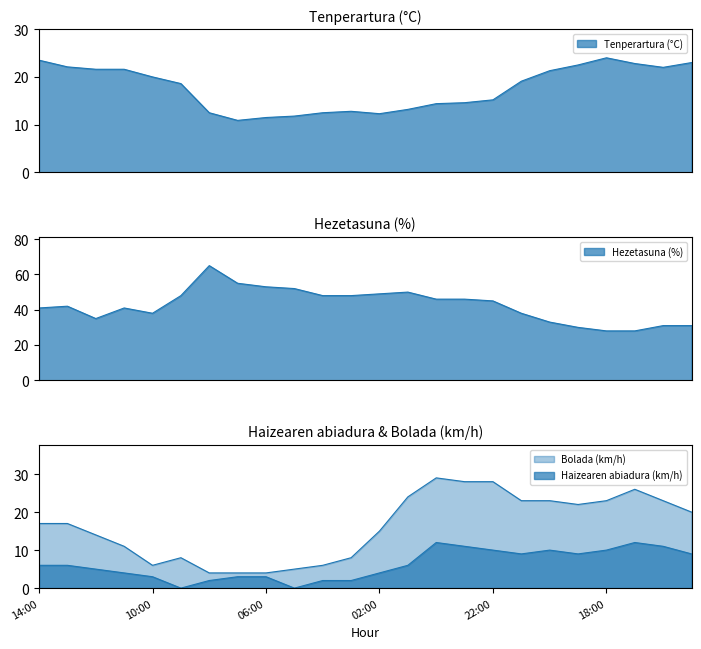

Reading left to right, what are all the values shown in this chart?

Tenperartura (°C): 23.5	22.1	21.6	21.6	20.0	18.6	12.5	10.9	11.5	11.8	12.5	12.8	12.3	13.2	14.4	14.6	15.2	19.1	21.3	22.5	24.0	22.8	22.0	23.0
Hezetasuna (%): 41.0	42.0	35.0	41.0	38.0	48.0	65.0	55.0	53.0	52.0	48.0	48.0	49.0	50.0	46.0	46.0	45.0	38.0	33.0	30.0	28.0	28.0	31.0	31.0
Haizearen abiadura (km/h): 6.0	6.0	5.0	4.0	3.0	0.0	2.0	3.0	3.0	0.0	2.0	2.0	4.0	6.0	12.0	11.0	10.0	9.0	10.0	9.0	10.0	12.0	11.0	9.0
Bolada (km/h): 17.0	17.0	14.0	11.0	6.0	8.0	4.0	4.0	4.0	5.0	6.0	8.0	15.0	24.0	29.0	28.0	28.0	23.0	23.0	22.0	23.0	26.0	23.0	20.0